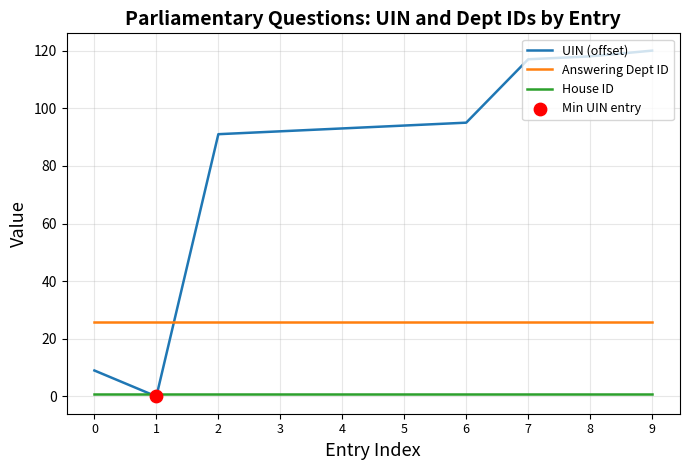

Which series has the largest total across all categories?

UIN (offset)